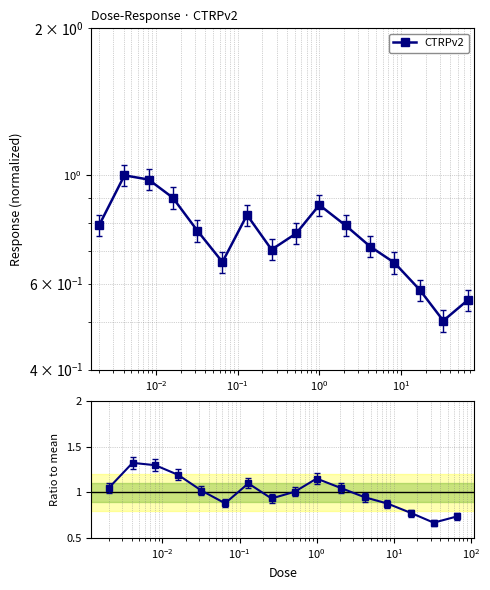

How many interior local peaks (higher than both neighbors) does the data have?

3